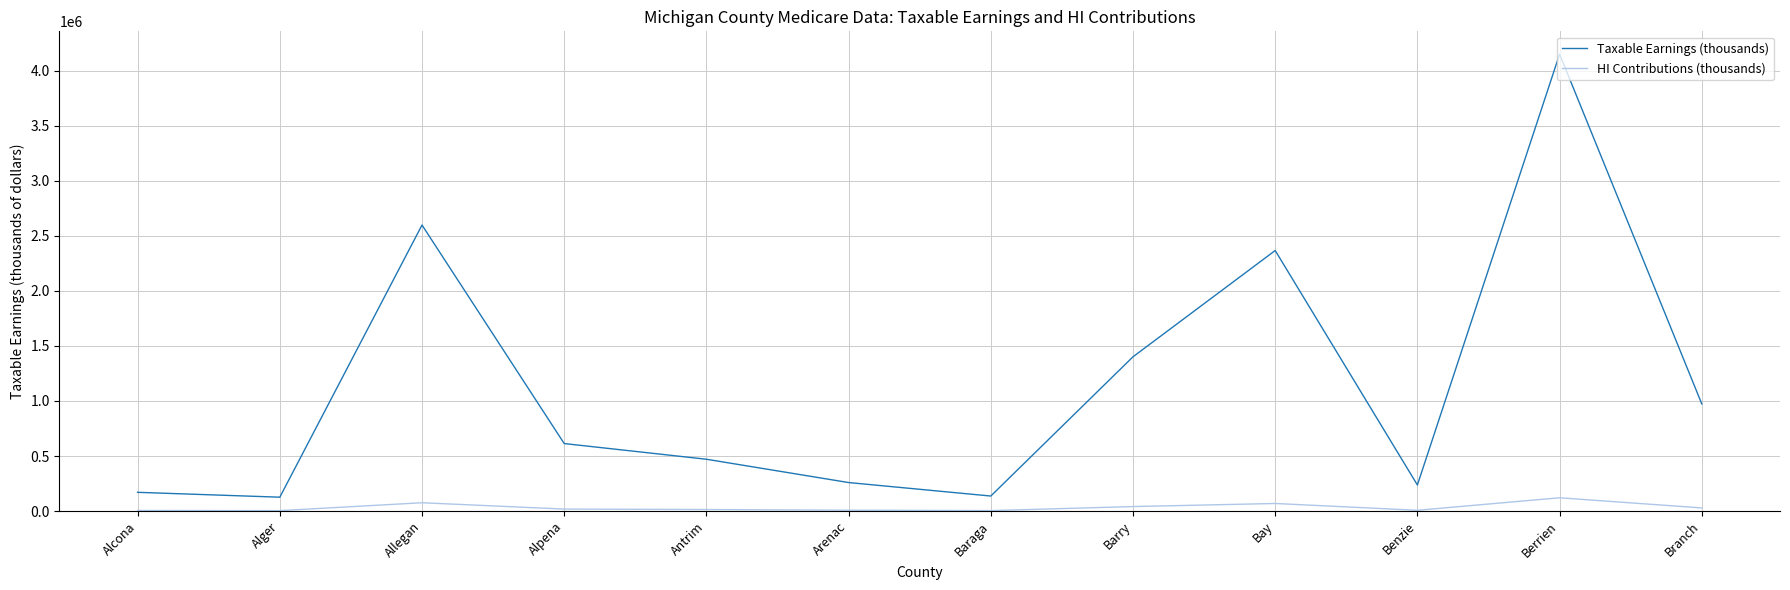

At which category does HI Contributions (thousands) reach its first local peak?

Allegan